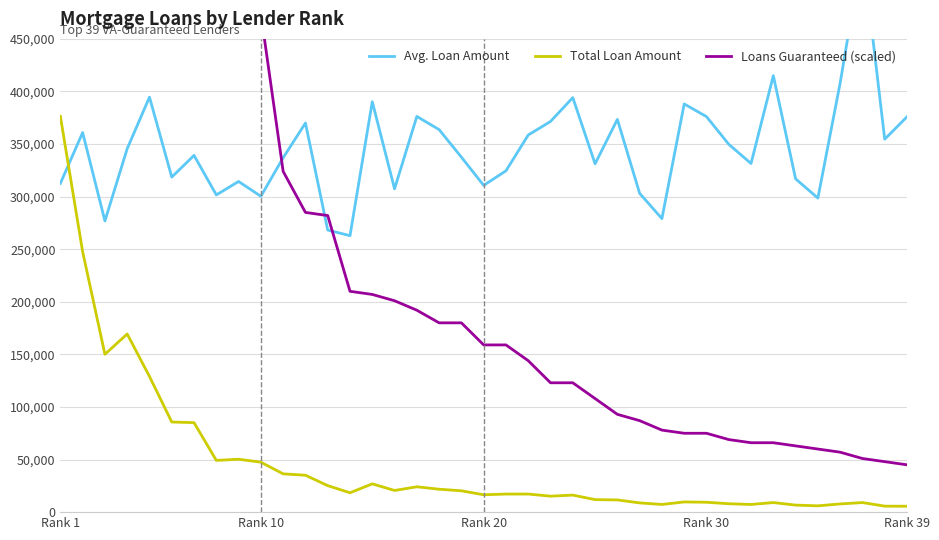

Count the number of data series in this chart.

3